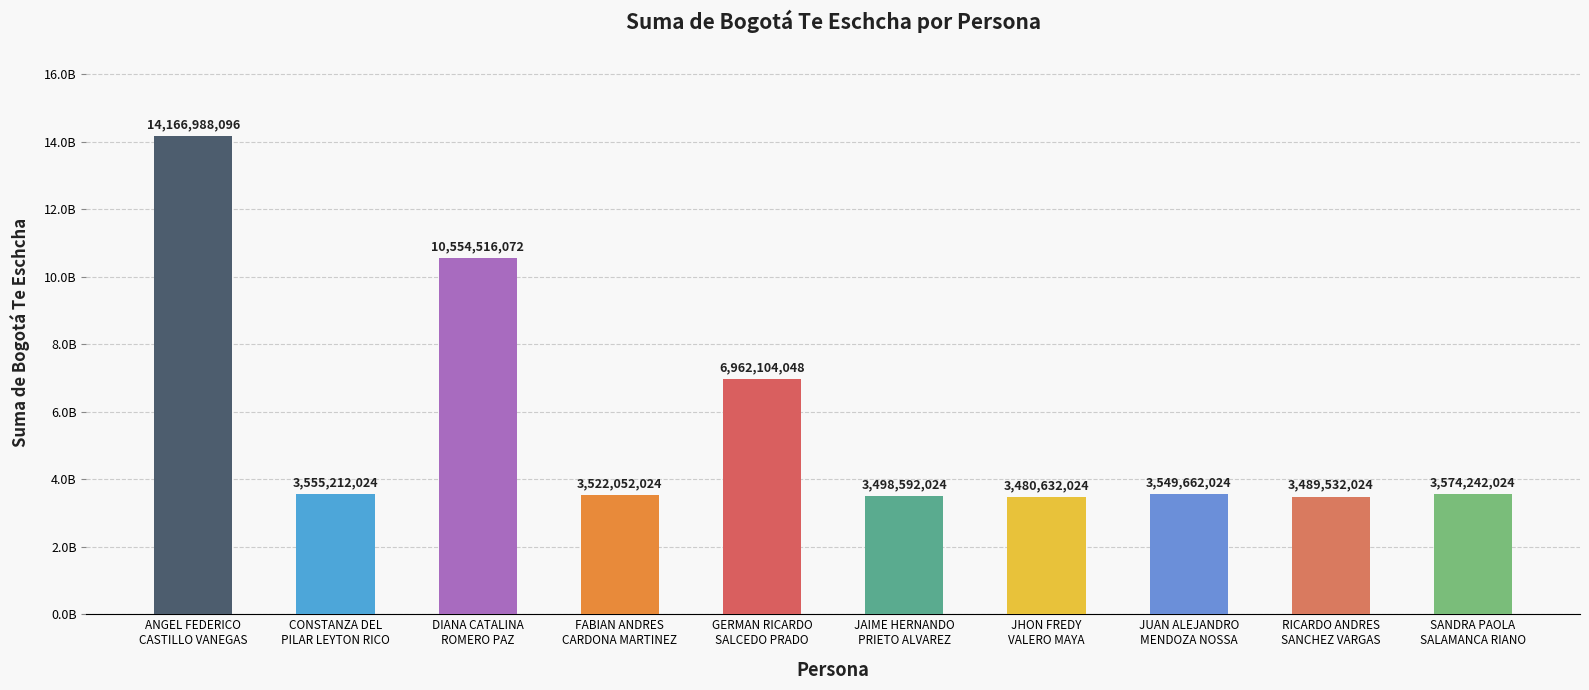

The value at SANDRA PAOLA
SALAMANCA RIANO is 1889825891. True or false?

False